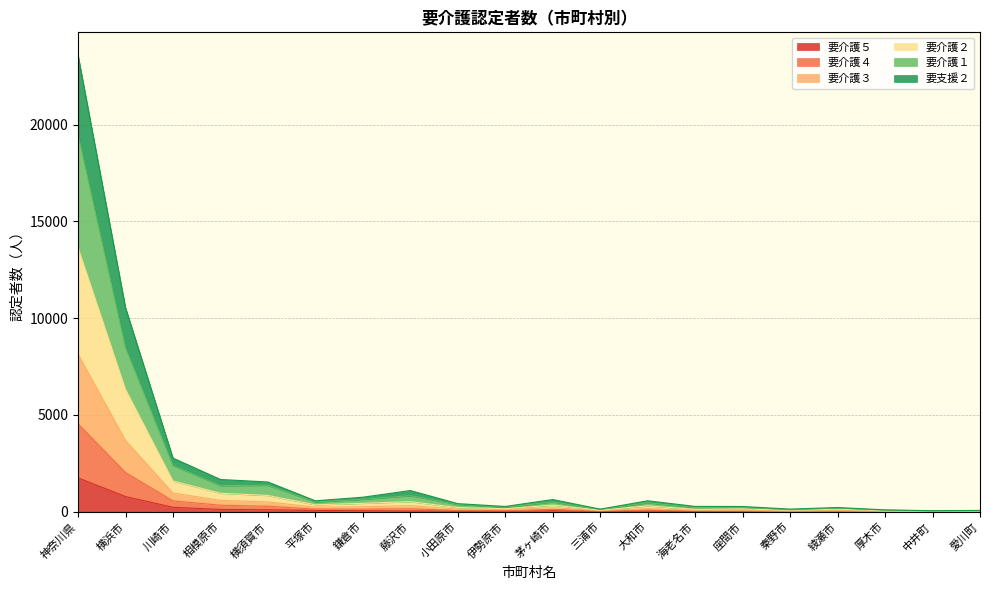

How many categories are shown in the chart?

20